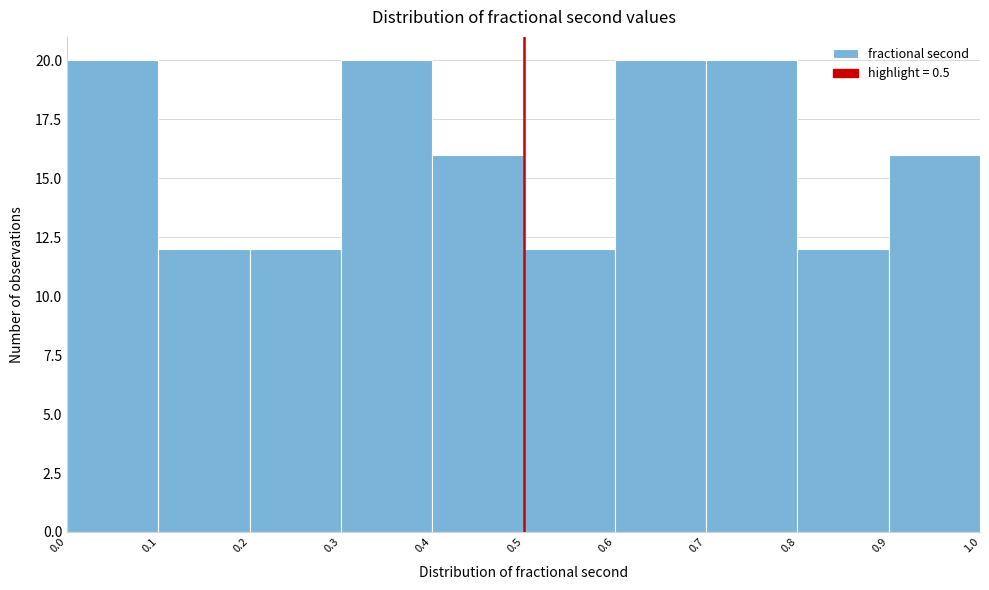

Reading left to right, list every bar in this chart as the range it spans on the x-axis followed by its height. The values are not printed on the chart, so give them approximately, as read against the axis.

0.0 to 0.1: 20
0.1 to 0.2: 12
0.2 to 0.3: 12
0.3 to 0.4: 20
0.4 to 0.5: 16
0.5 to 0.6: 12
0.6 to 0.7: 20
0.7 to 0.8: 20
0.8 to 0.9: 12
0.9 to 1.0: 16